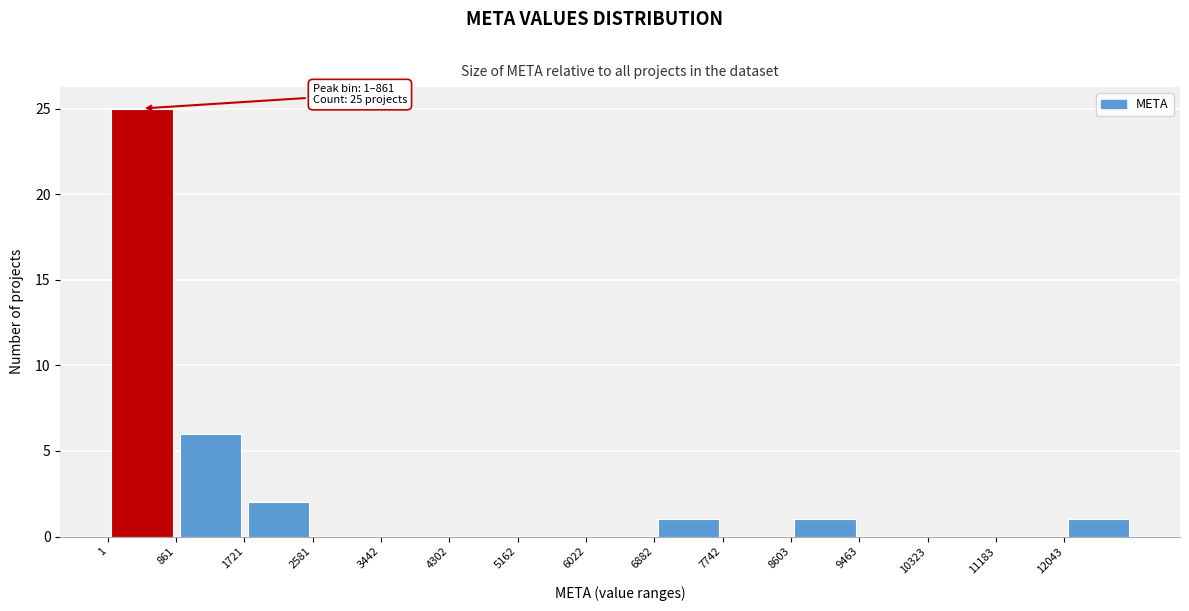

Which range on the x-axis has the tallest bar?

0 to 900